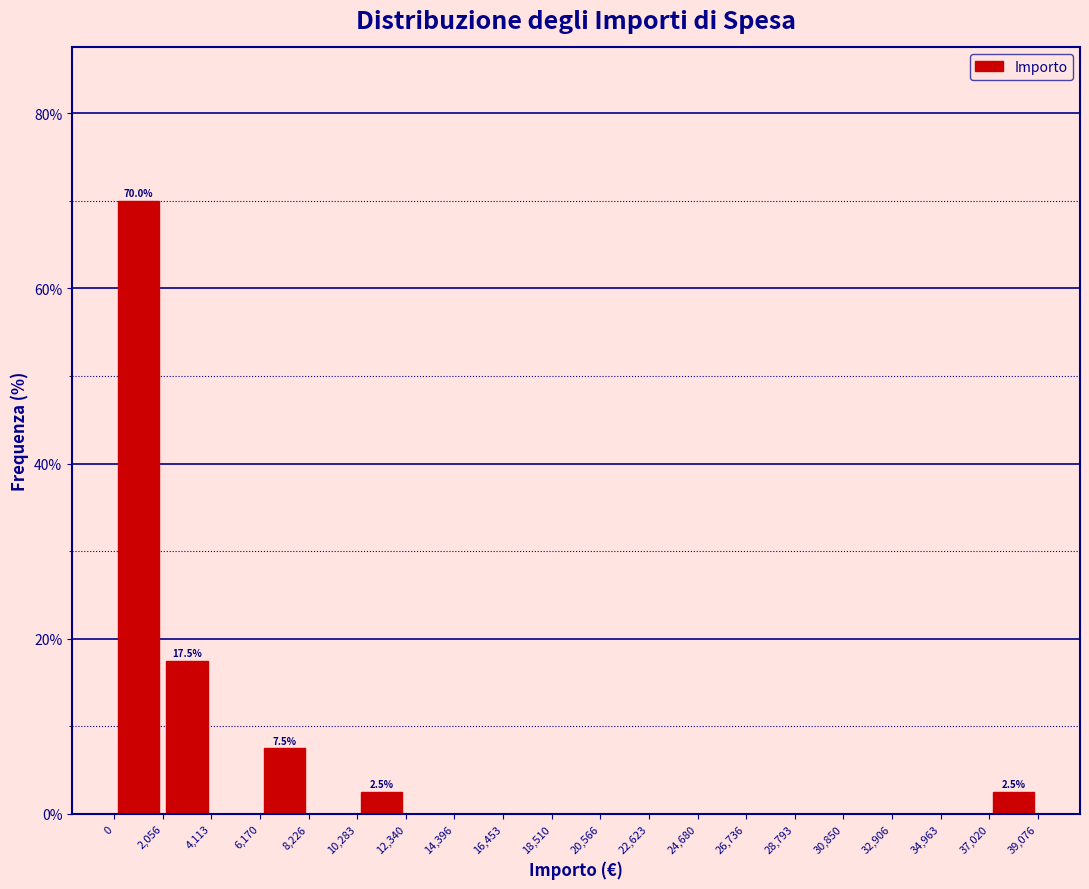

Which range on the x-axis has the tallest bar?

0 to 2,056